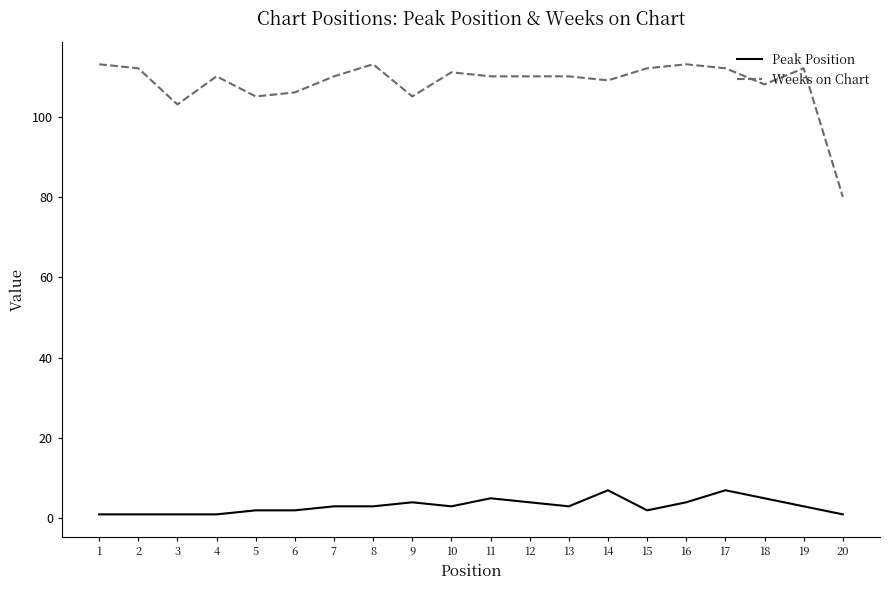

What is the sum of all Peak Position values?

62